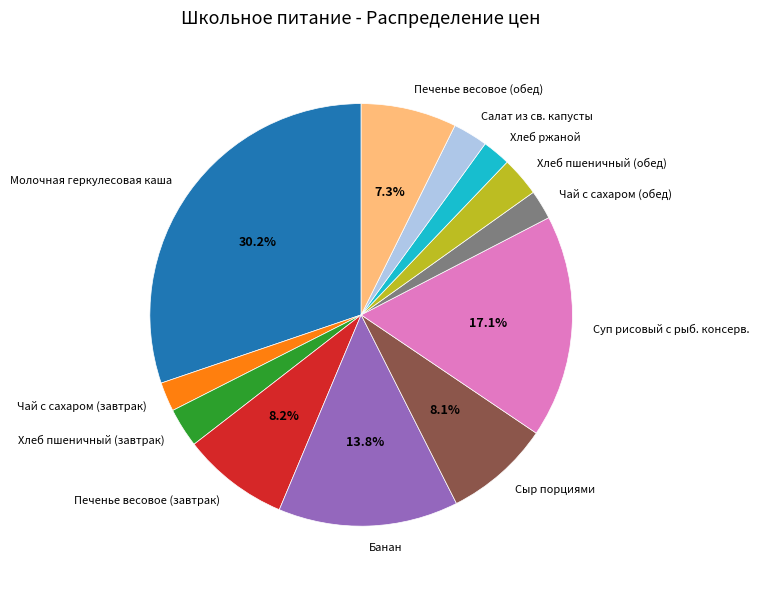

Is there any slice that represents more than half of the pie?

No